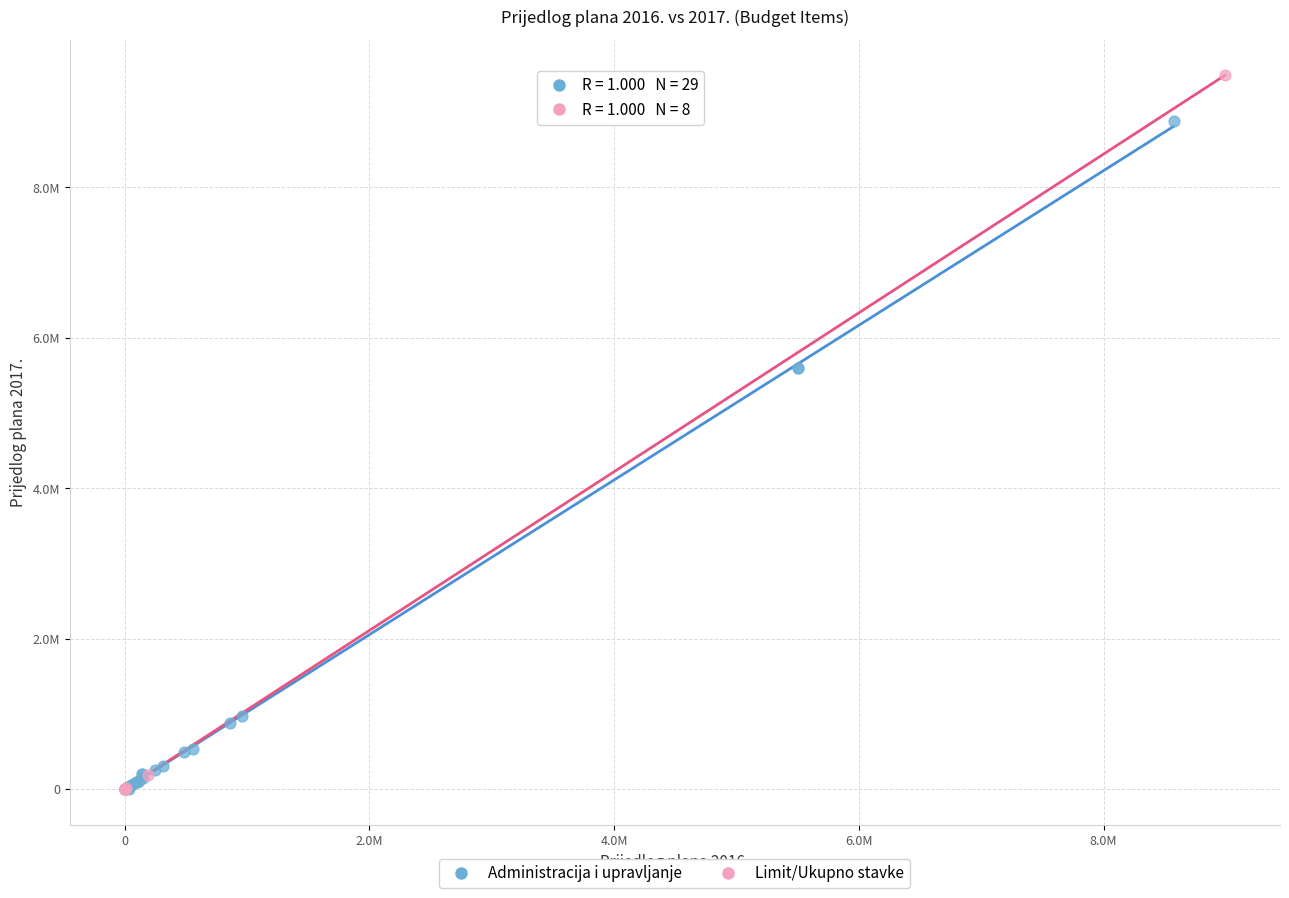

Which series has the largest Y range (max minus min)?

Limit/Ukupno stavke